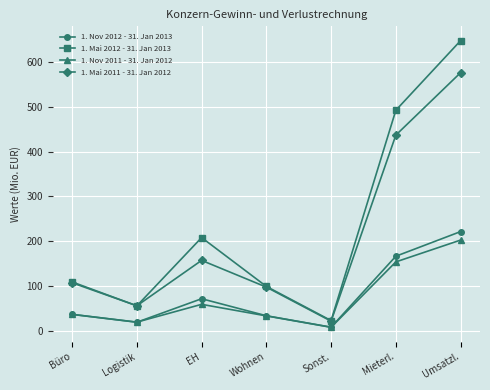

The value of 1. Nov 2011 - 31. Jan 2012 at Umsatzl. is 54.8. True or false?

False